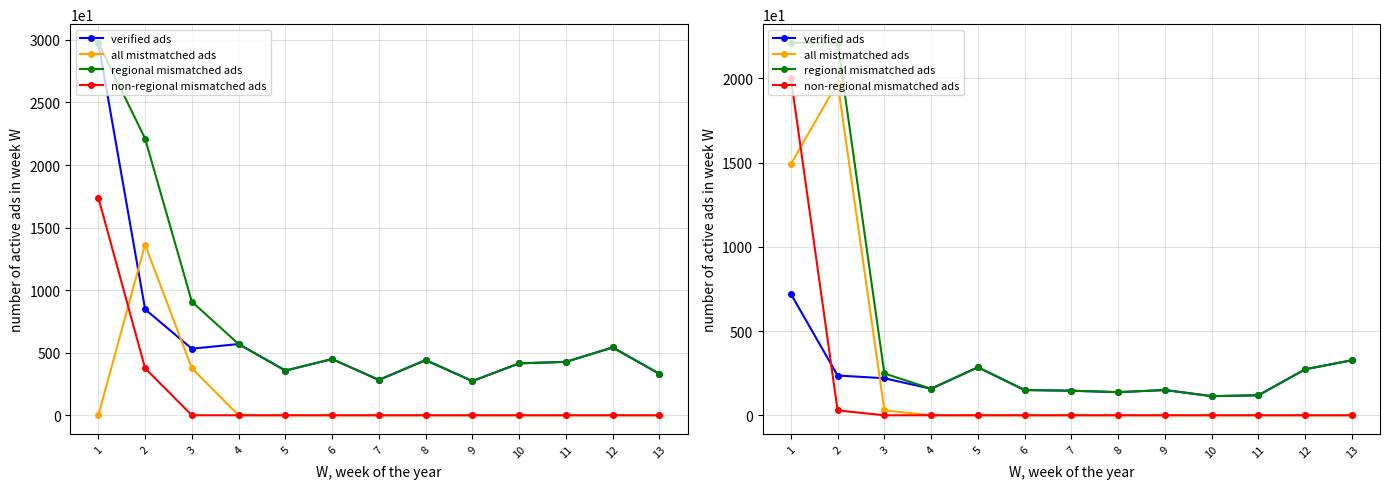

At how many categories does at least one series exceed 15315?

2